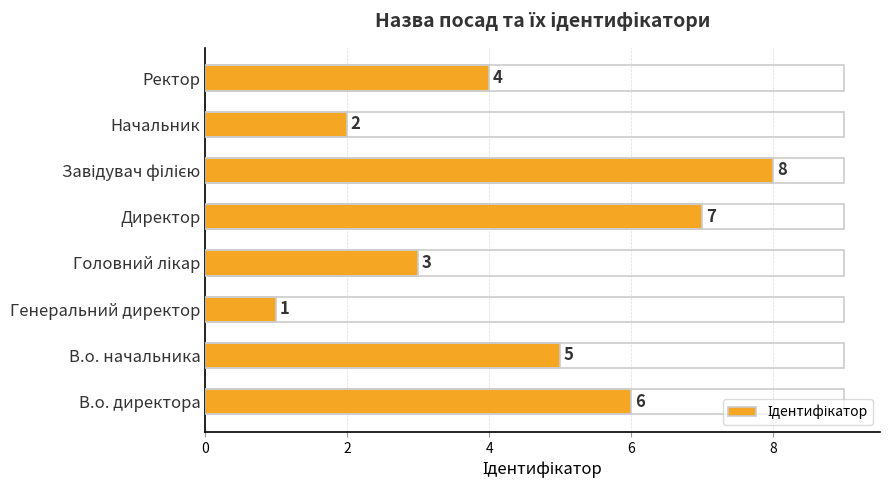

What is the difference between the maximum and second lowest values?

6